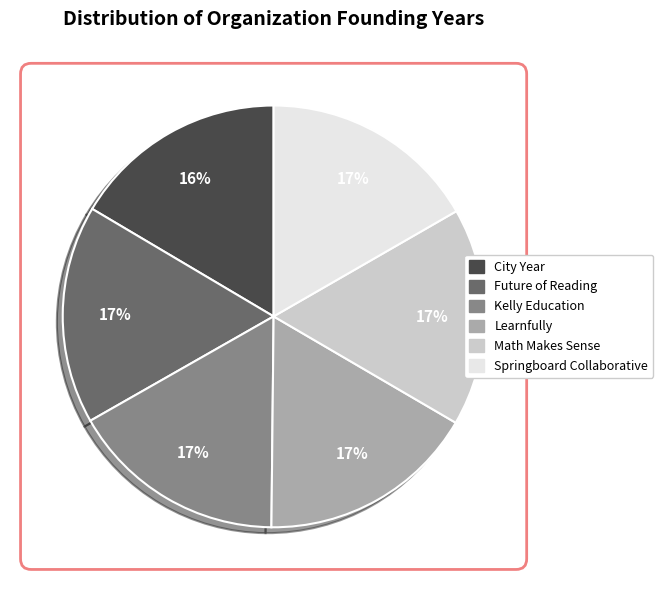

What is the ratio of the value at Math Makes Sense to the value at Springboard Collaborative?

1.0